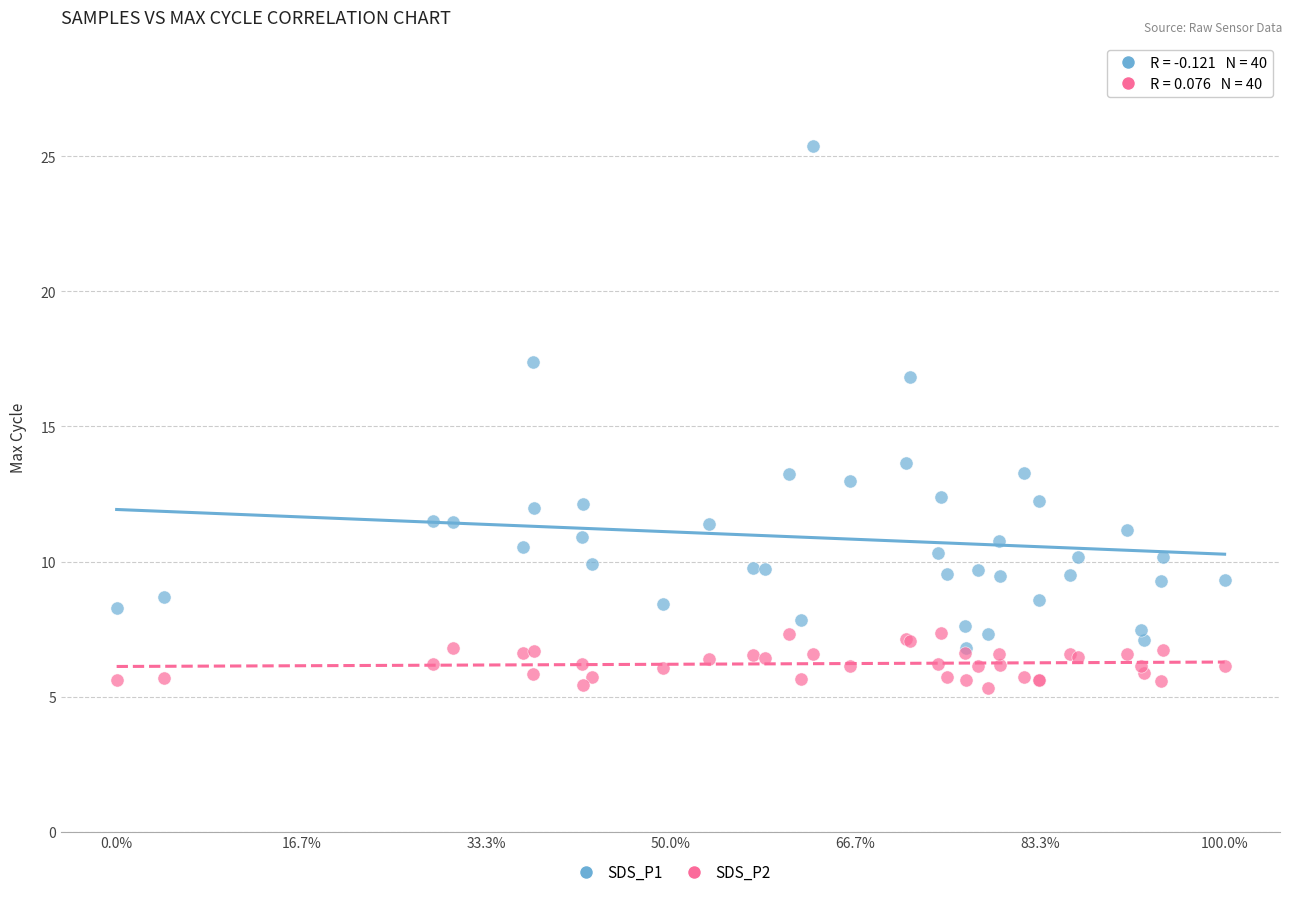

Which series contains the lowest Y value?

SDS_P2